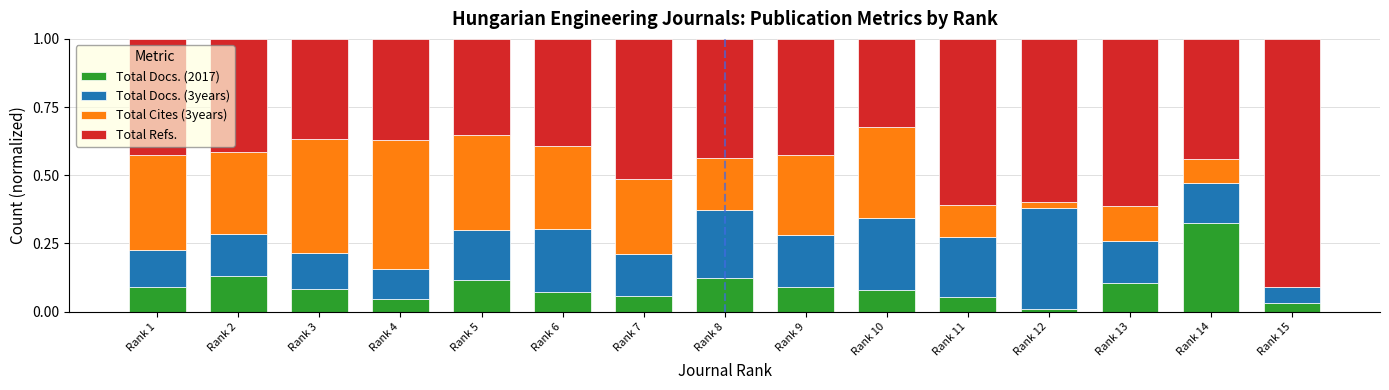

The value of Total Docs. (2017) at Rank 15 is 0.0. True or false?

True